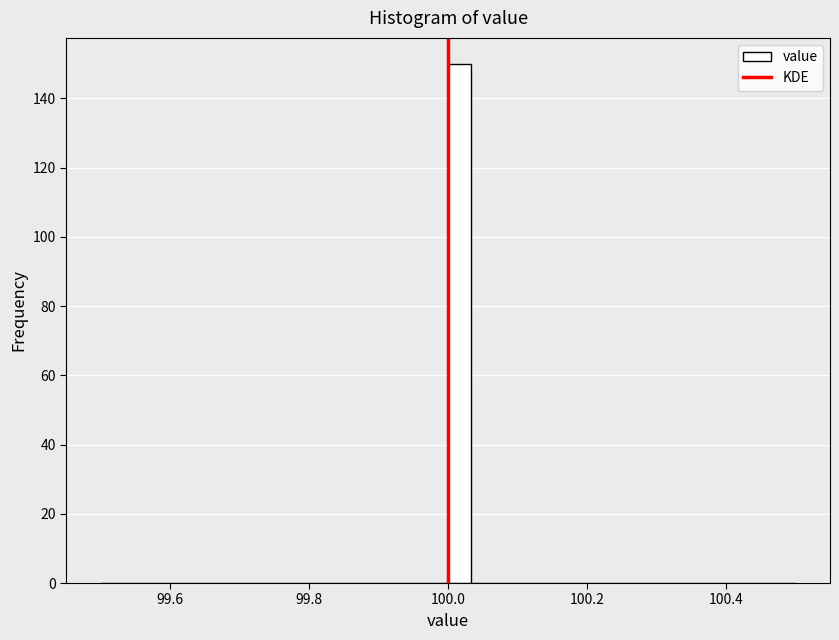

Read against the x-axis, roughly where is the centre of the tallest bar?

100.02